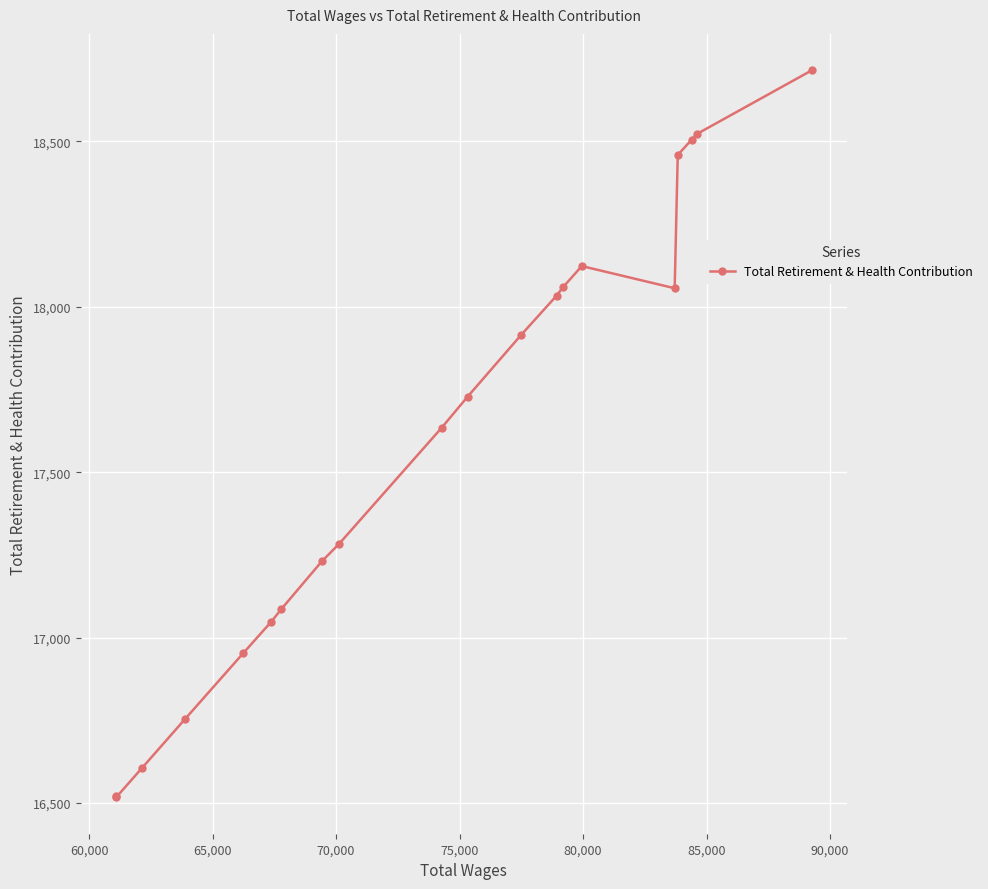

What is the value of the 6th point from the left?

17048